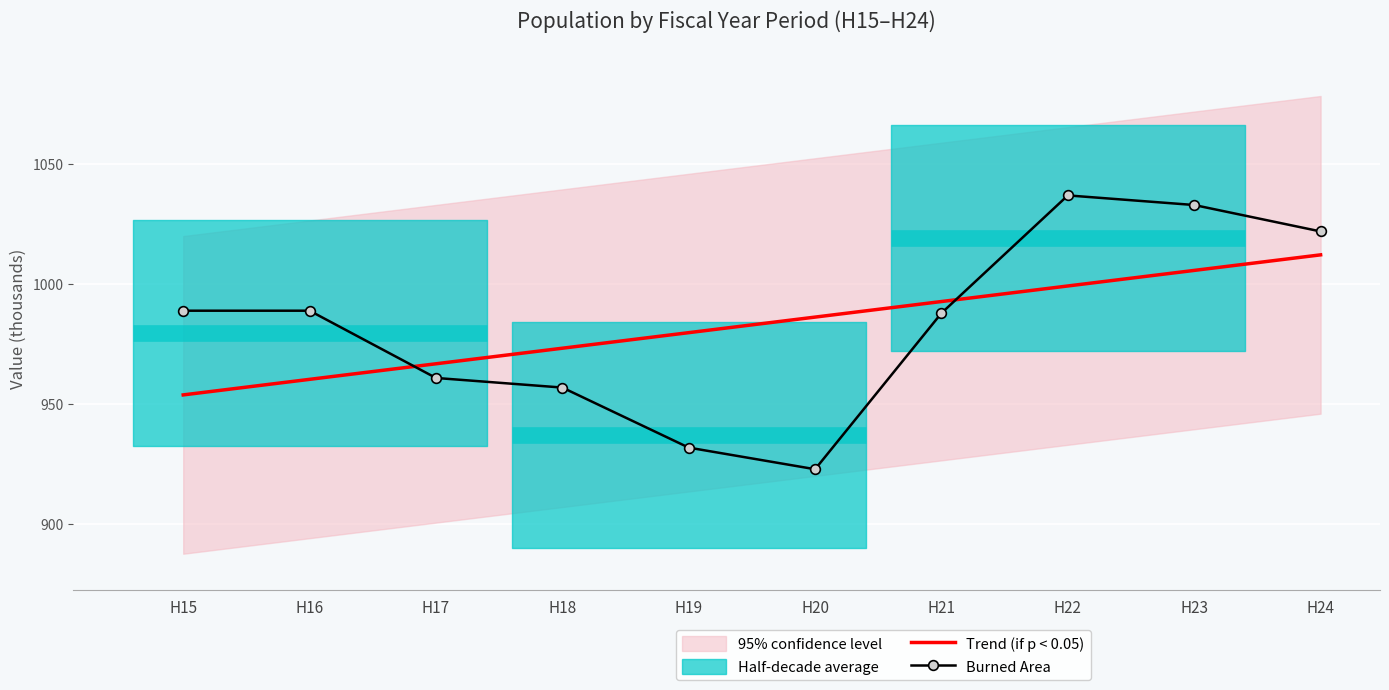

Reading left to right, list all the values displayed in this chart.

Trend (if p < 0.05): 953.9	960.4	966.9	973.4	979.9	986.3	992.8	999.3	1005.8	1012.3
Burned Area: 989.0	989.0	961.0	957.0	932.0	923.0	988.0	1037.0	1033.0	1022.0